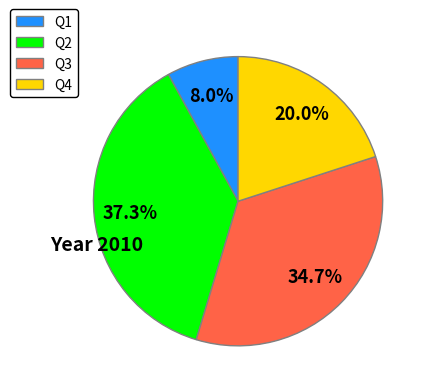

Which slice is the smallest?

Q1